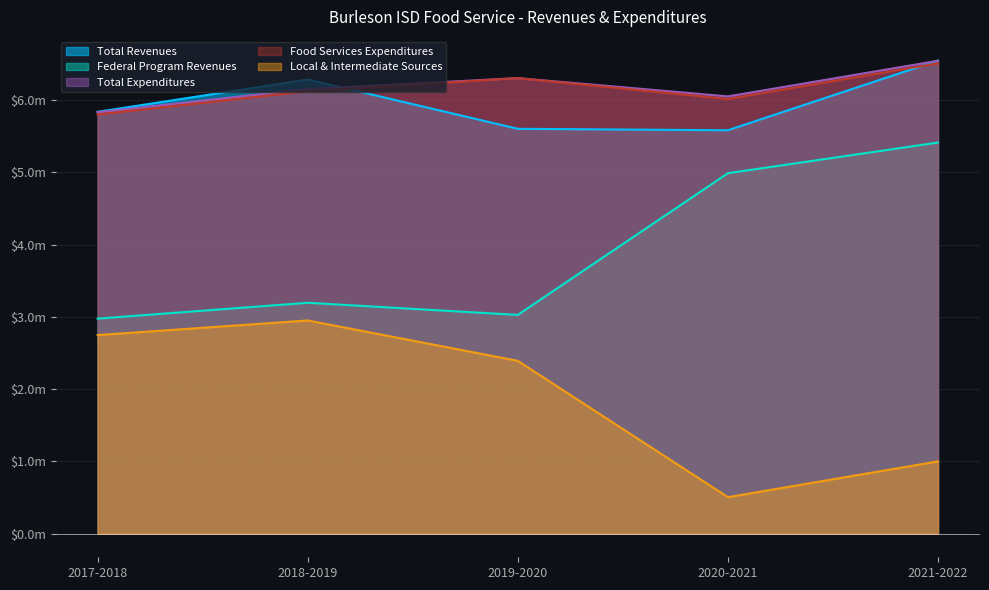

How many data points does each series have?

5